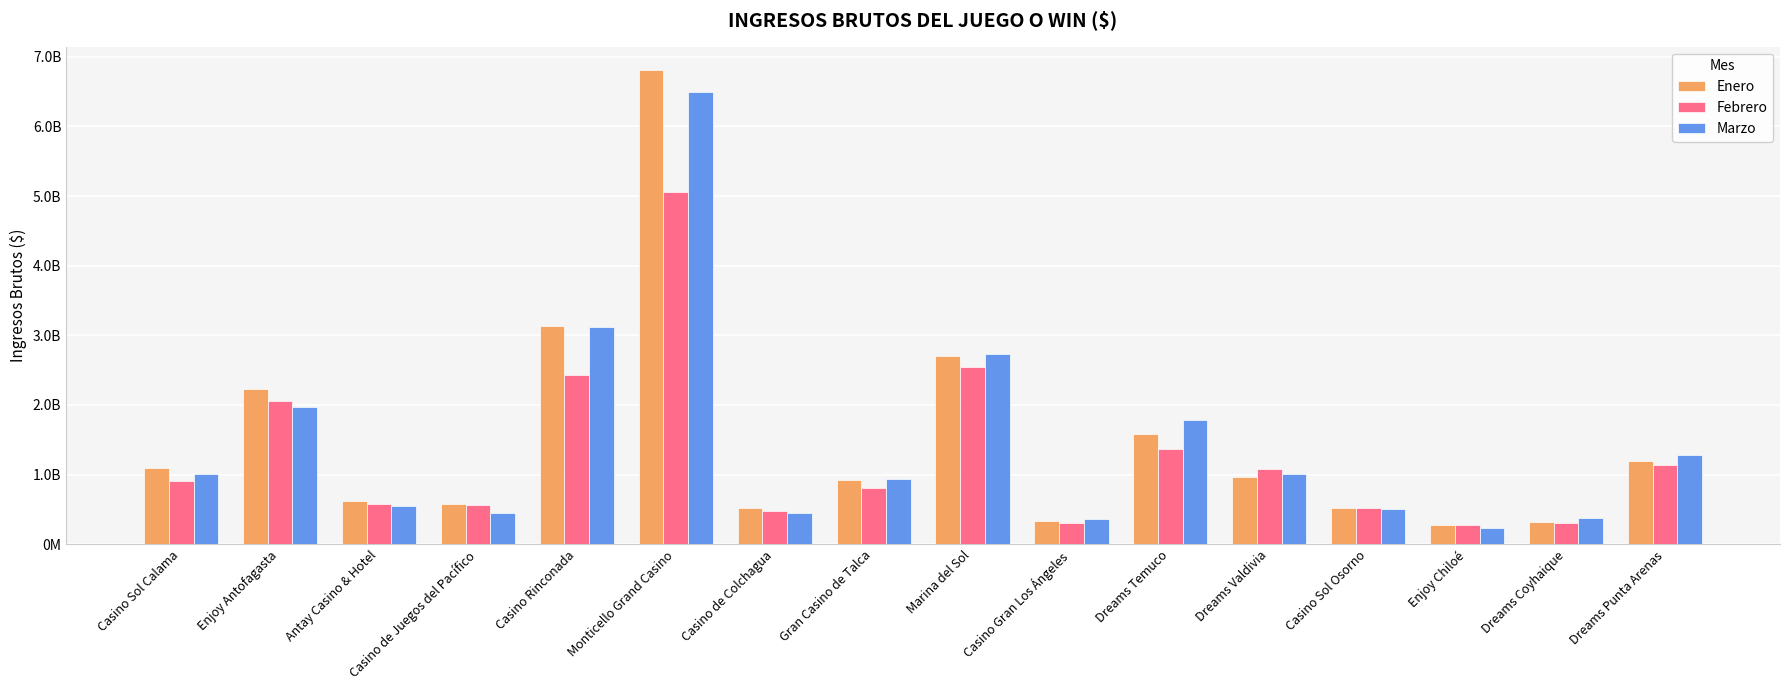

Are the bars grouped side by side (vs. stacked)?

Yes